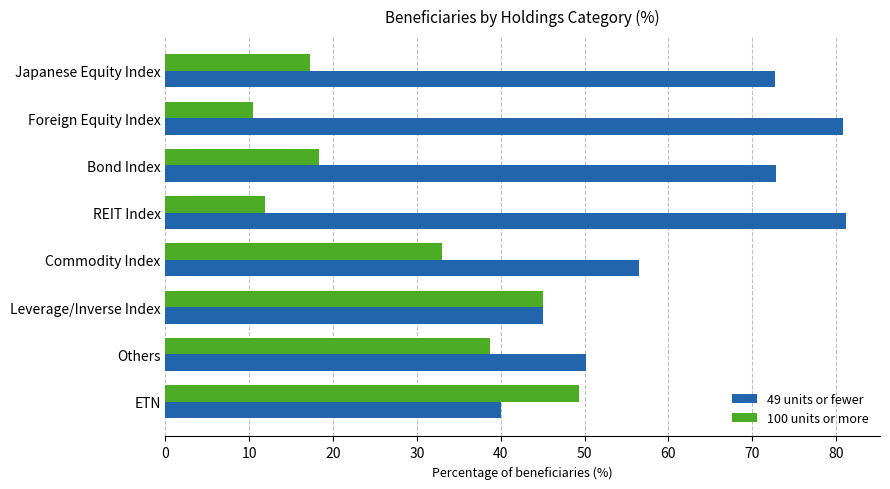

At Japanese Equity Index, list the series in order from largest to smallest.

49 units or fewer, 100 units or more